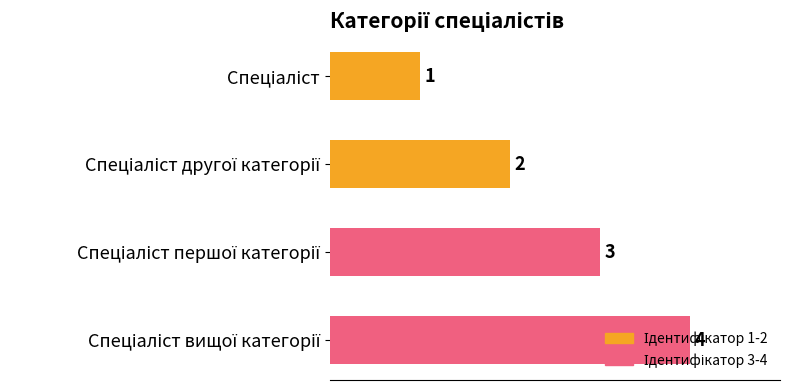

What is the sum of all values?

10